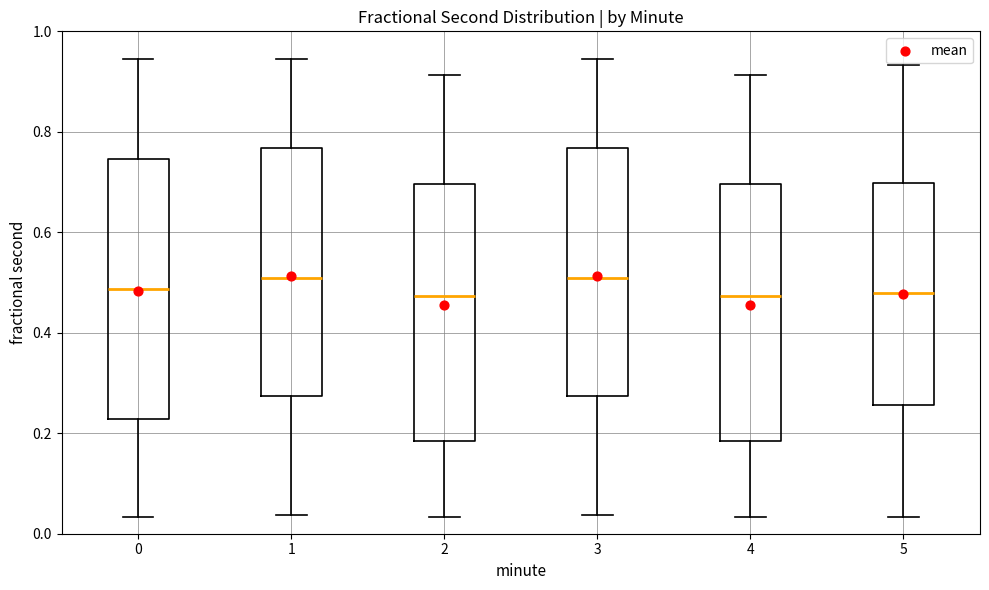

Reading left to right, transcribe this box plot: for each box, give where its median line is, the range the box spans, and where its two whiskers end, as read against the y-axis. The values are not printed on the chart, so give them approximately, as read against the axis.

0: median 0.48, box 0.22 to 0.74, whiskers 0.04 to 0.94
1: median 0.50, box 0.28 to 0.76, whiskers 0.04 to 0.94
2: median 0.48, box 0.18 to 0.70, whiskers 0.04 to 0.92
3: median 0.50, box 0.28 to 0.76, whiskers 0.04 to 0.94
4: median 0.48, box 0.18 to 0.70, whiskers 0.04 to 0.92
5: median 0.48, box 0.26 to 0.70, whiskers 0.04 to 0.94